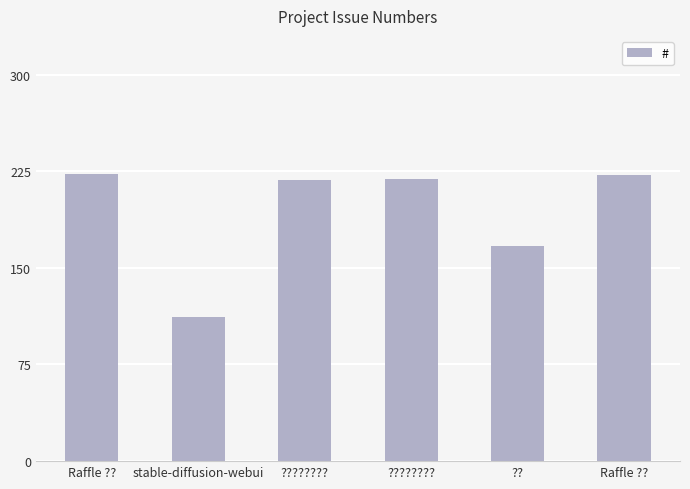

Which has a higher value, ???????? or ?????????

????????